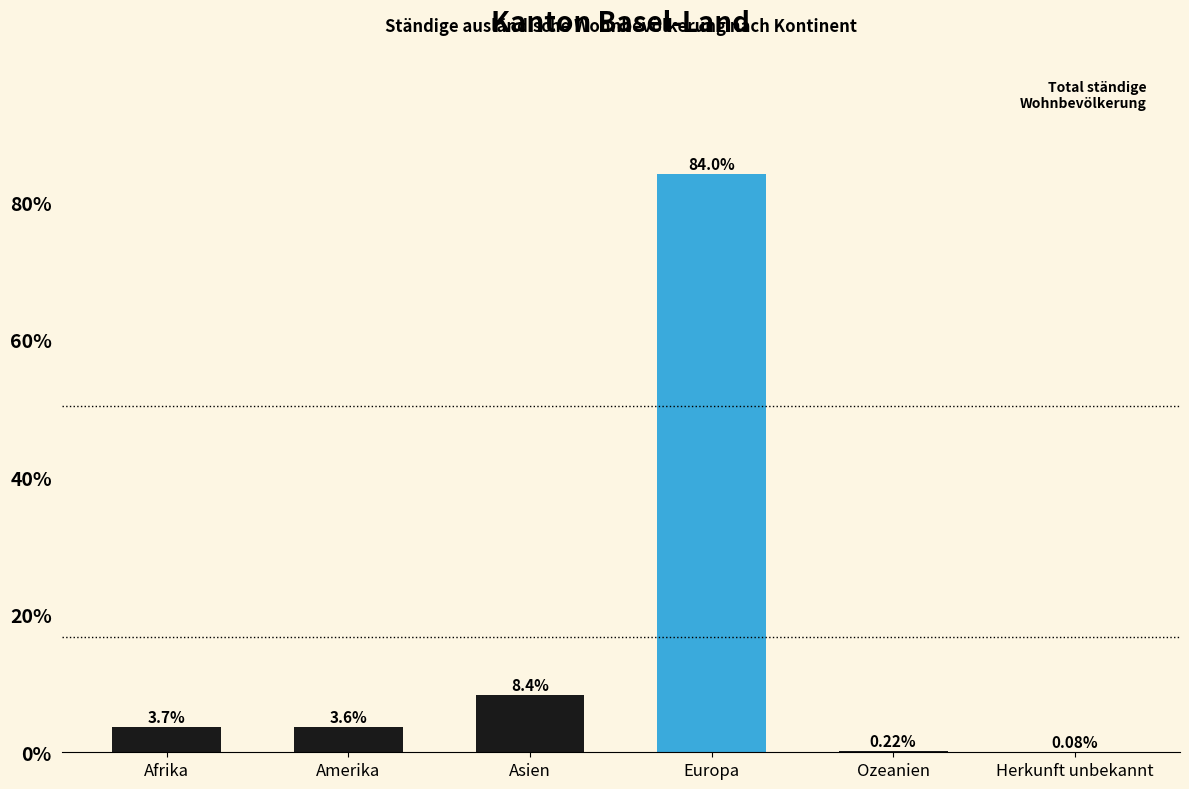

Which label corresponds to the largest value in the chart?

Europa